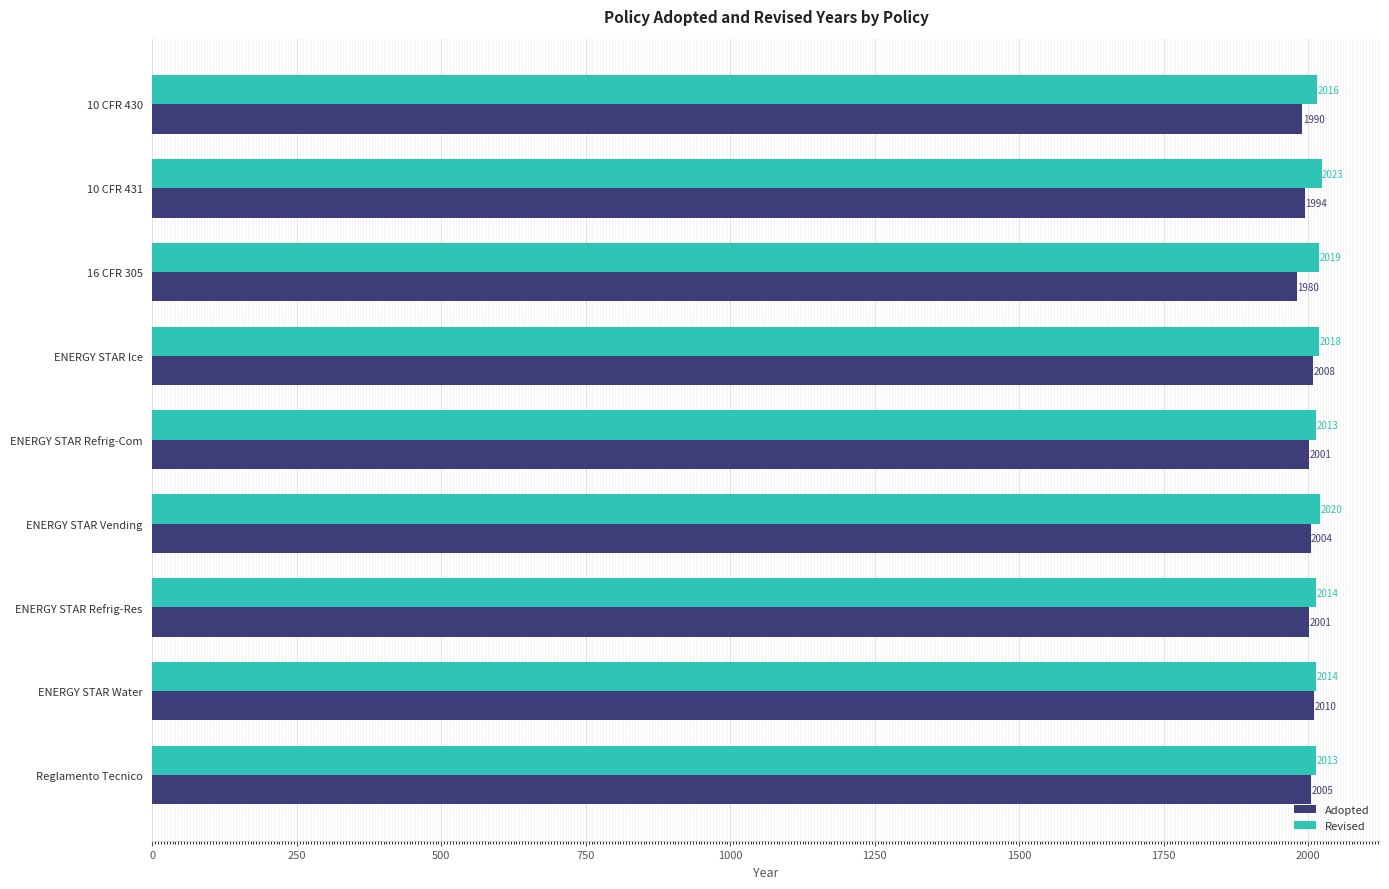

Rank the series by their maximum value, from highest to lowest.

Revised, Adopted